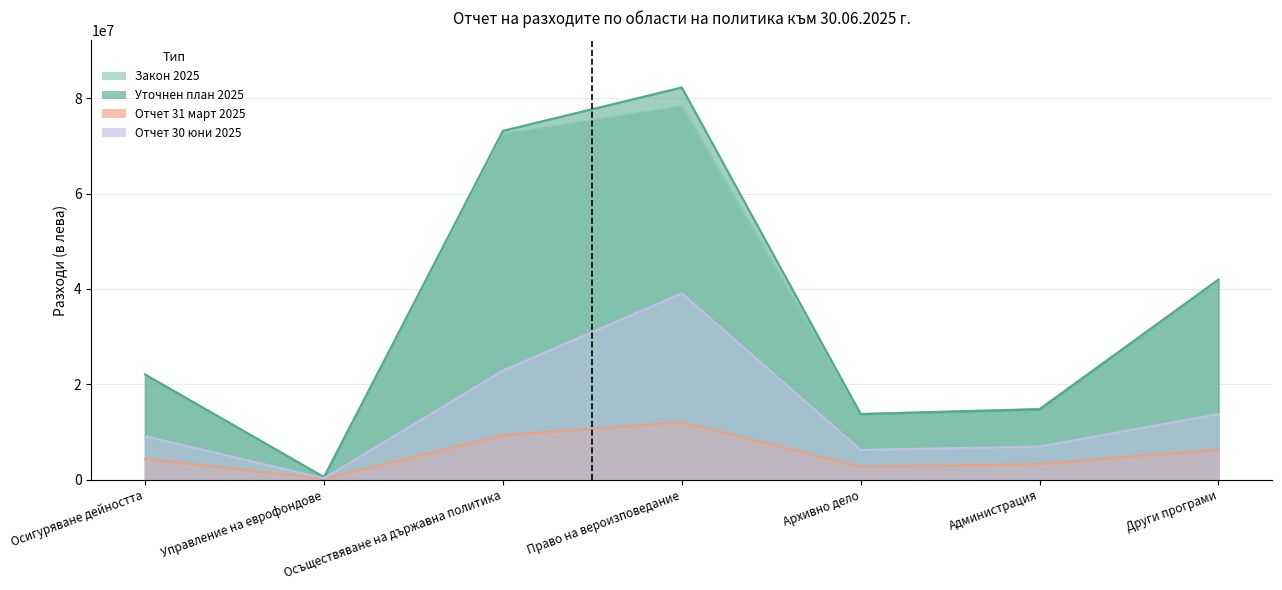

Reading left to right, list all the values displayed in this chart.

Закон 2025: 22052000	501800	72493600	78368600	13746700	14832900	41833900
Уточнен план 2025: 22052000	501800	73197760	82313687	13746700	14730428	41994074
Отчет 31 март 2025: 4335601	125190	9263322	11981646	2641643	3256754	6234932
Отчет 30 юни 2025: 9098124	256058	22873568	39083117	6218270	6921589	13752407